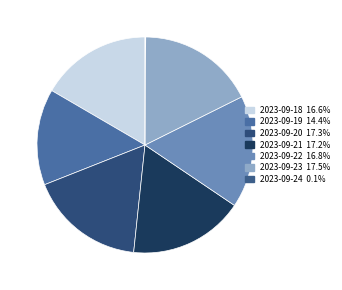

Is it true that 2023-09-23 is 18% of the pie?

True